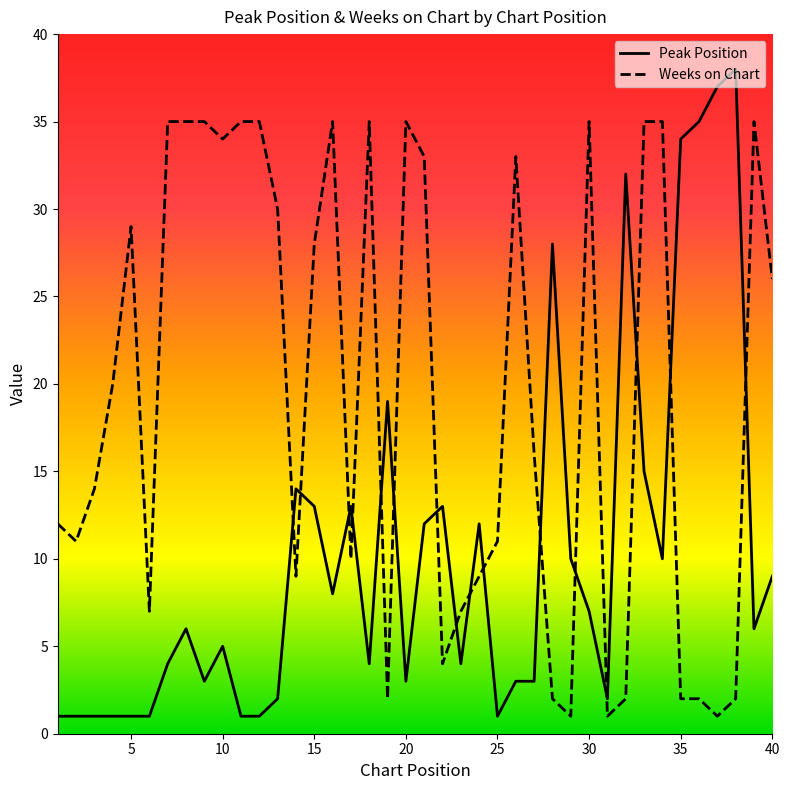

True or false: Weeks on Chart has more than 0 points higher than both neighbors.

True